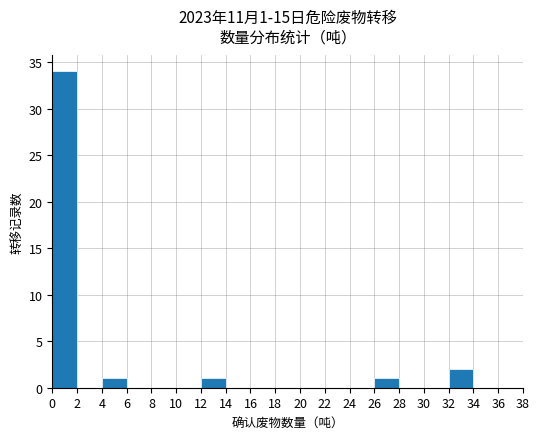

The chart shows a value of 0.1 at 5. True or false?

False